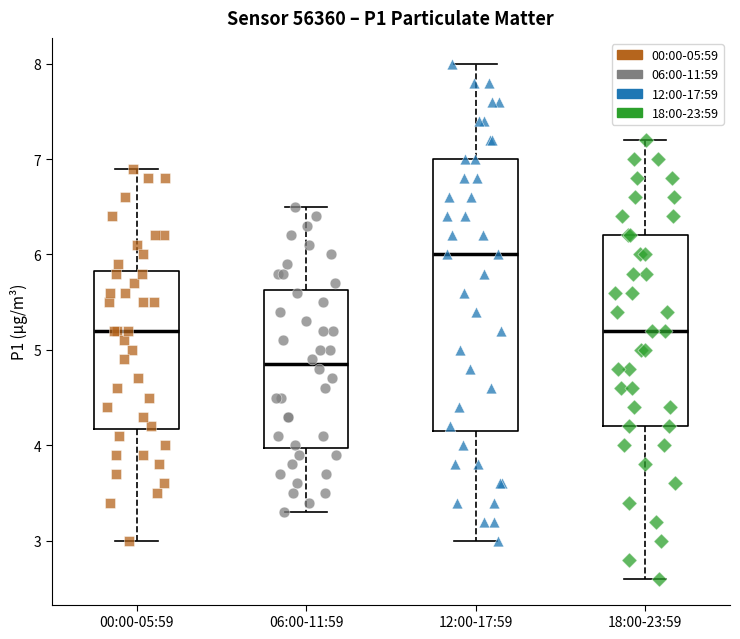

Reading left to right, transcribe this box plot: for each box, give where its median line is, the range the box spans, and where its two whiskers end, as read against the y-axis. The values are not printed on the chart, so give them approximately, as read against the axis.

00:00-05:59: median 5.2, box 4.2 to 5.8, whiskers 3.0 to 6.9
06:00-11:59: median 4.9, box 4.0 to 5.6, whiskers 3.3 to 6.5
12:00-17:59: median 6.0, box 4.2 to 7.0, whiskers 3.0 to 8.0
18:00-23:59: median 5.2, box 4.2 to 6.2, whiskers 2.6 to 7.2